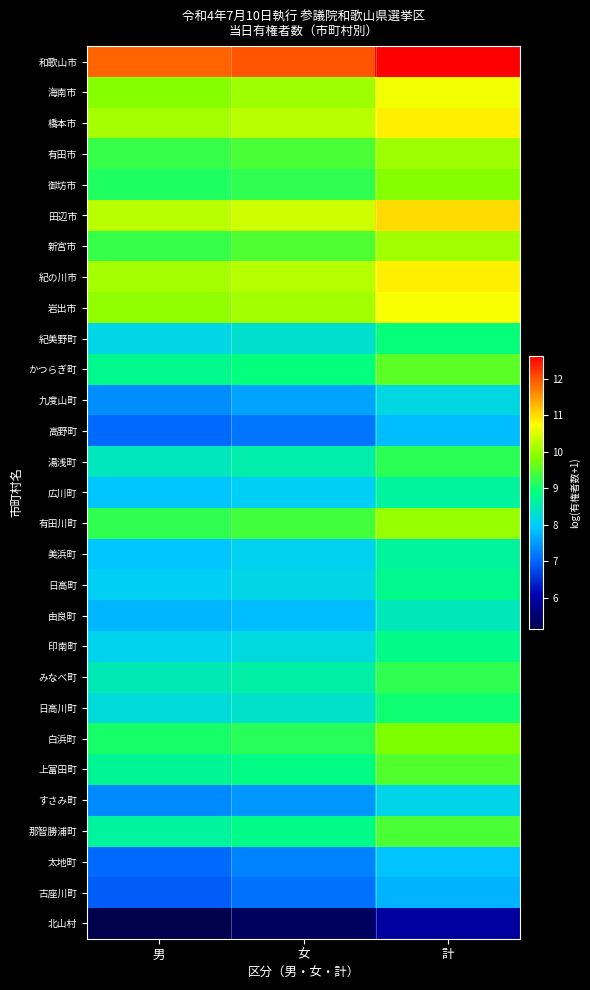

At how many categories does at least one series exceed 8?

3